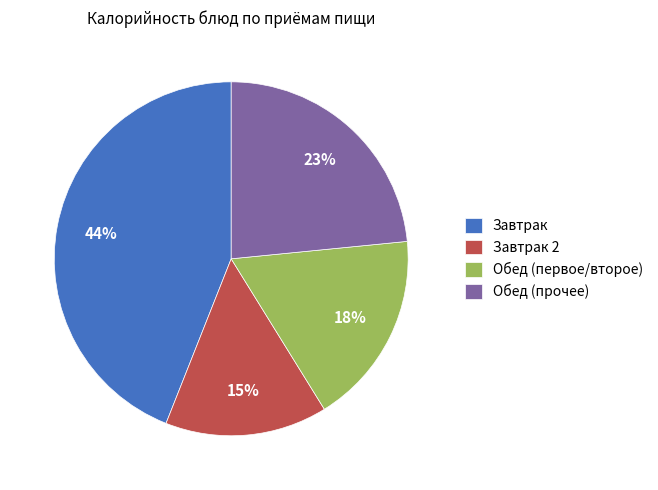

How many slices are in this pie chart?

4